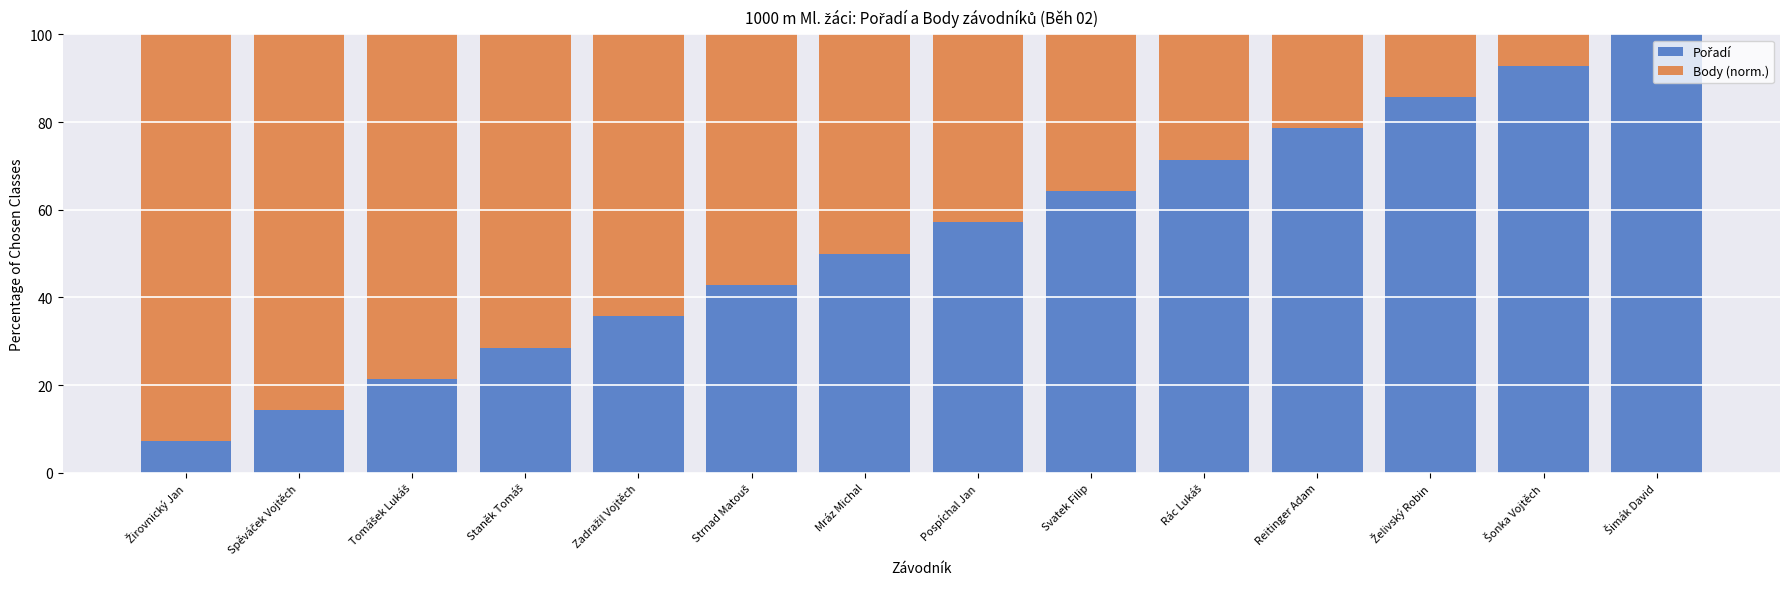

How many distinct data groups are displayed?

2